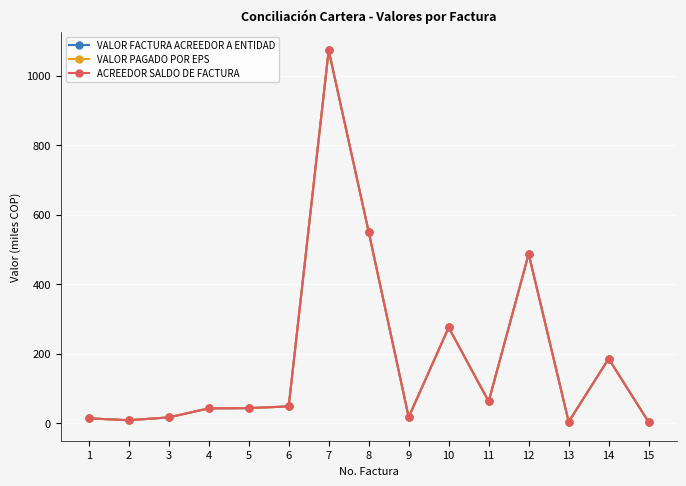

Rank the series by their maximum value, from lowest to highest.

VALOR FACTURA ACREEDOR A ENTIDAD, VALOR PAGADO POR EPS, ACREEDOR SALDO DE FACTURA